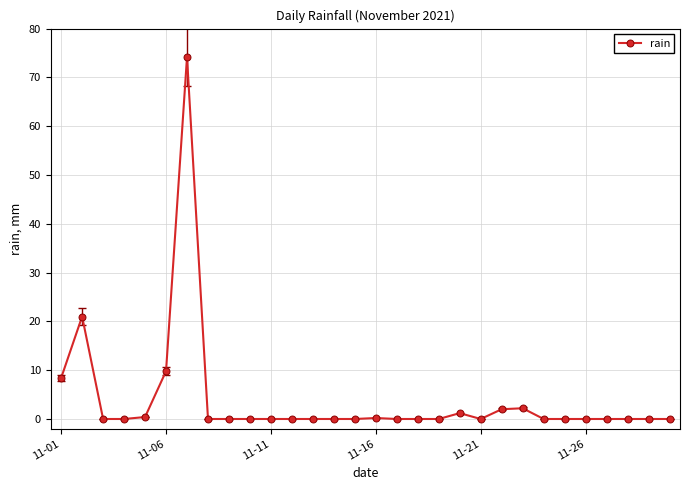

True or false: there are more than 0 points higher than both neighbors.

True